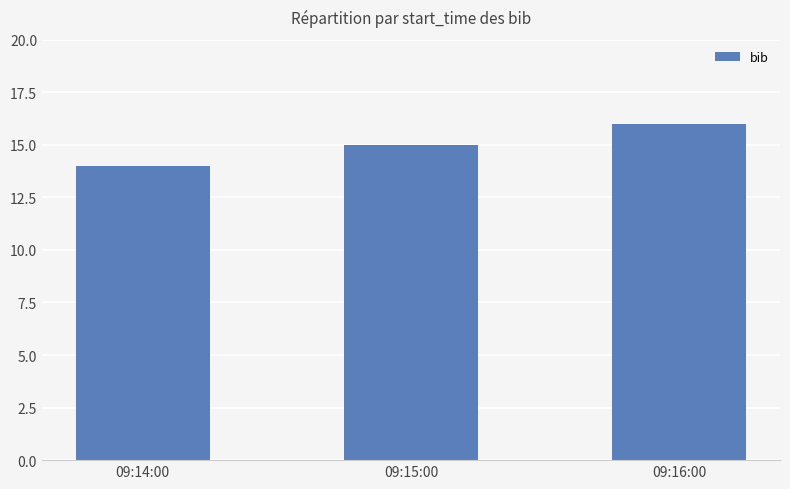

Does the chart contain stacked bars?

No